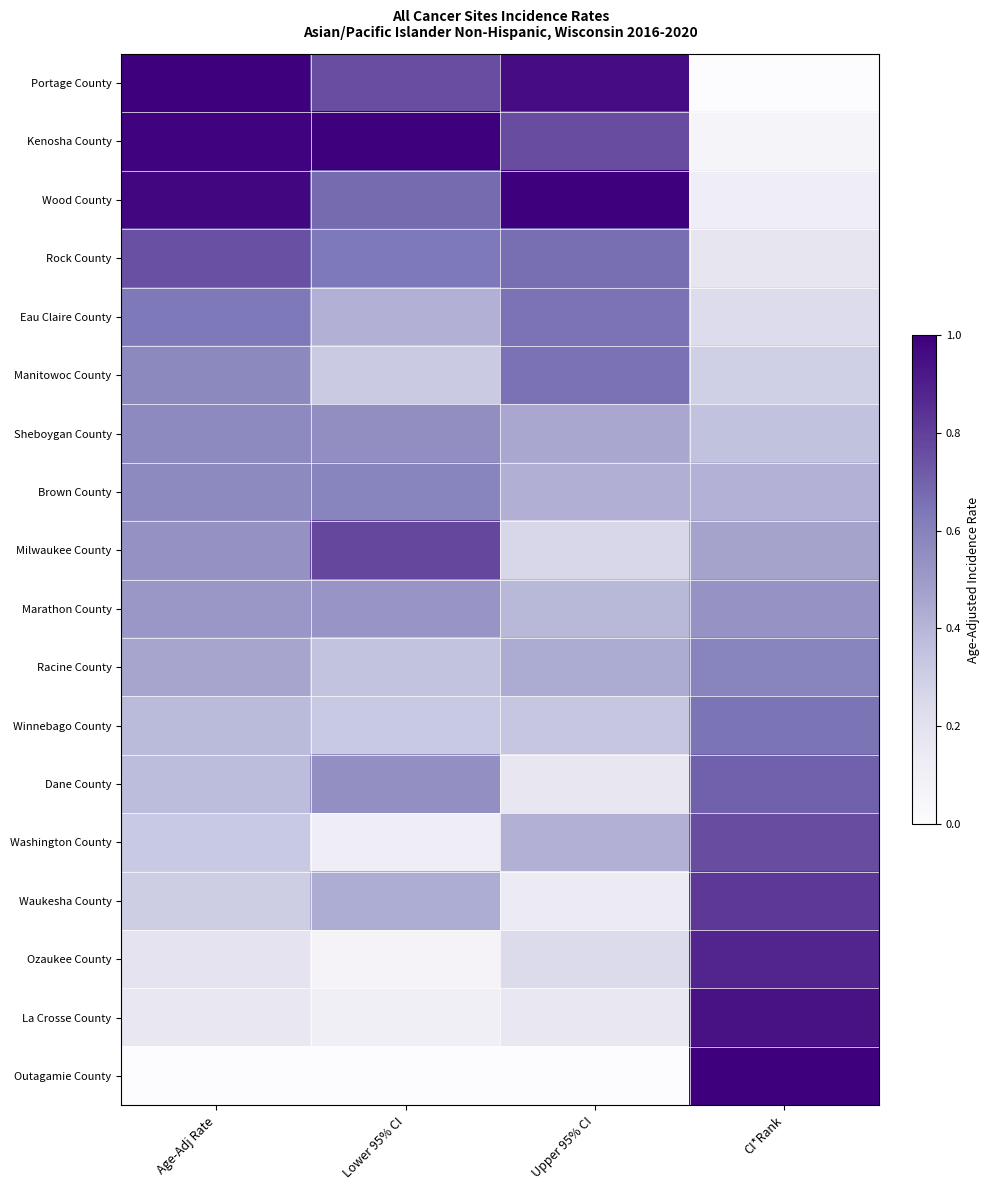

Which label corresponds to the smallest value in the chart?

CI*Rank